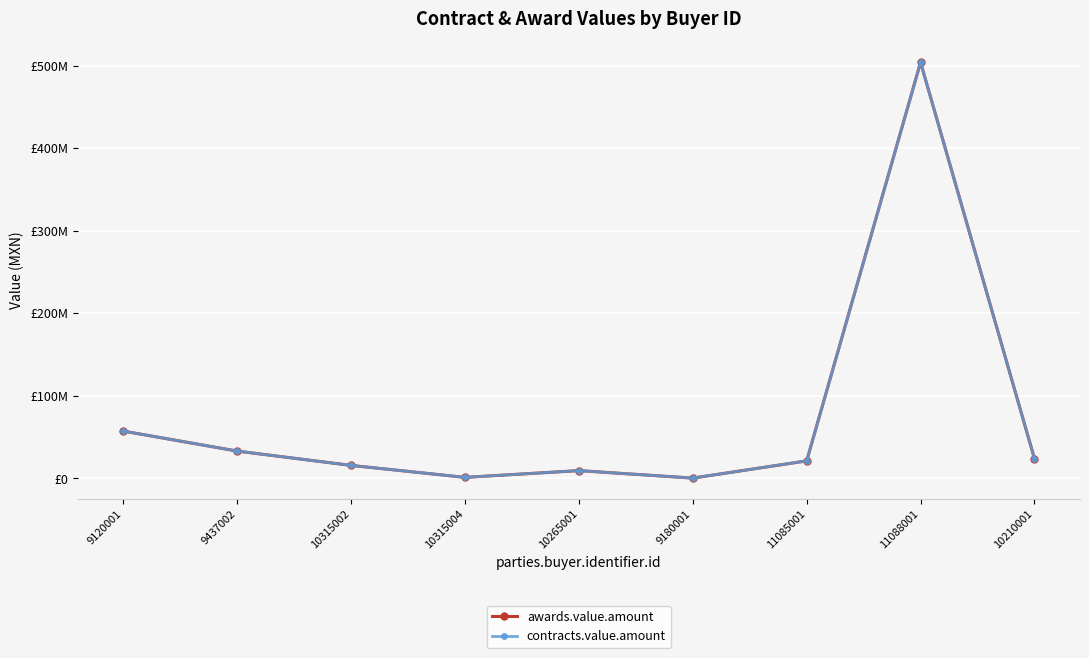

What is the average value of the awards.value.amount series?

74006522.9